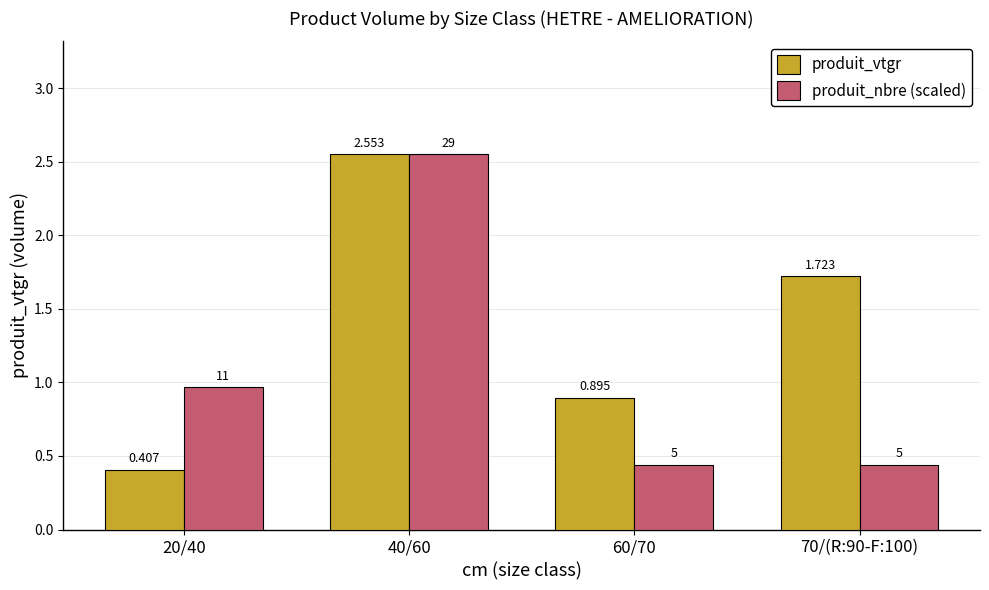

Is the value of produit_nbre (scaled) at 60/70 greater than the value of produit_vtgr at 60/70?

No